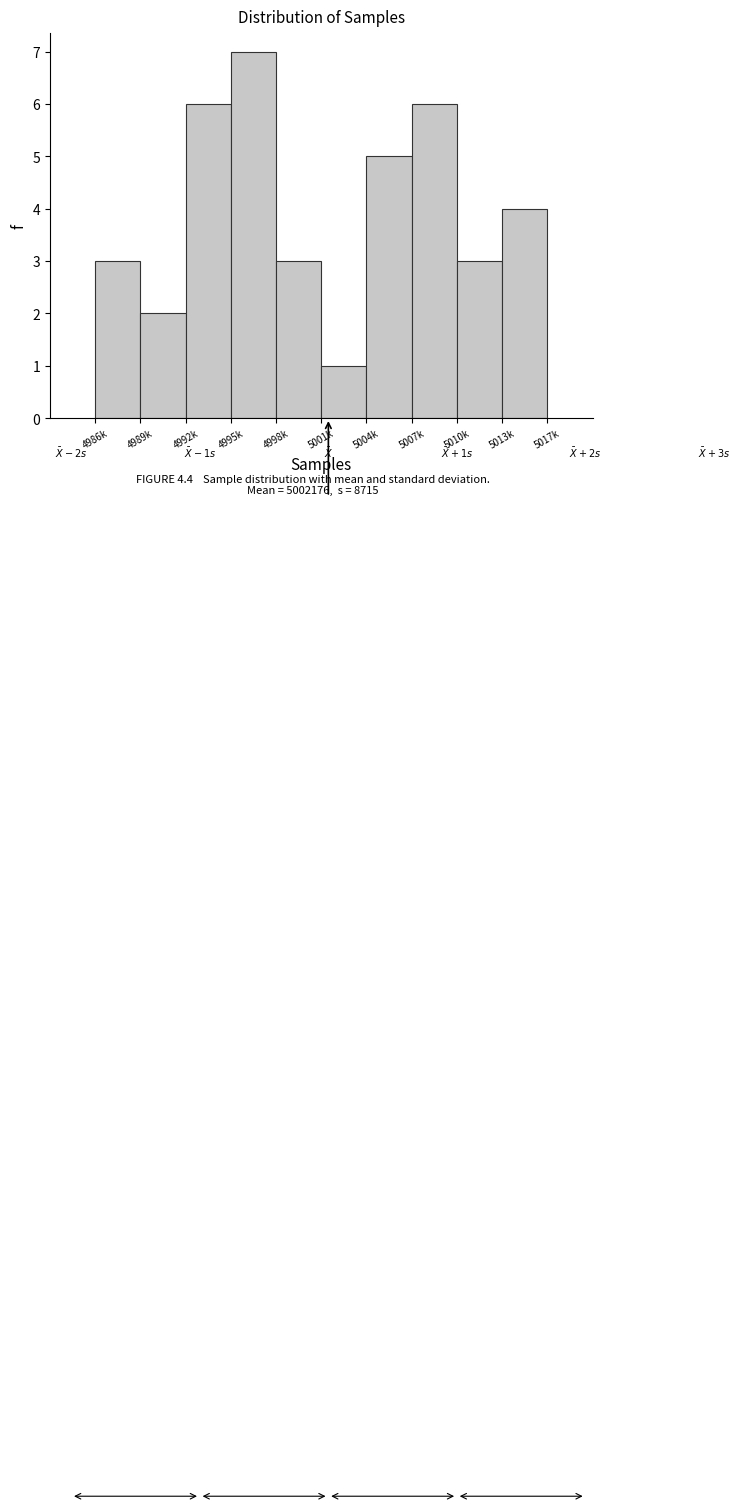

Reading left to right, extract all data points from this chart.

3	2	6	7	3	1	5	6	3	4